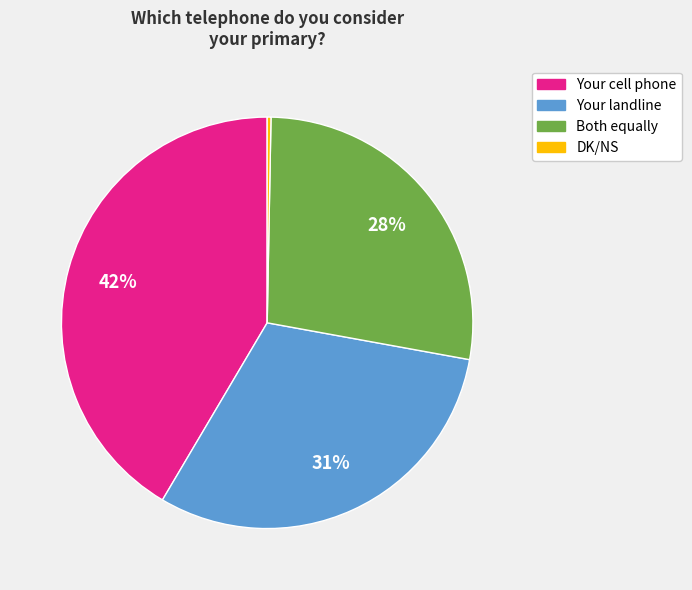

True or false: Both equally accounts for 28% of the total.

True